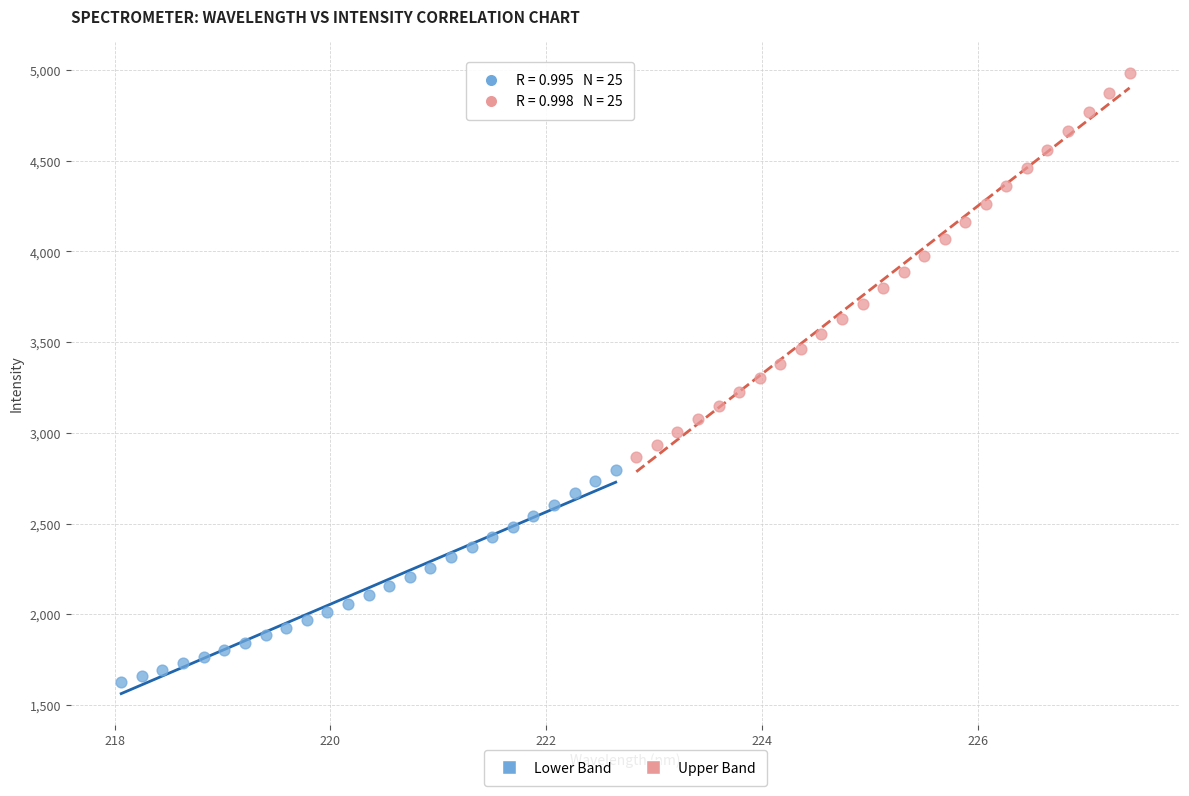

Which series reaches the minimum Y coordinate?

Lower Band